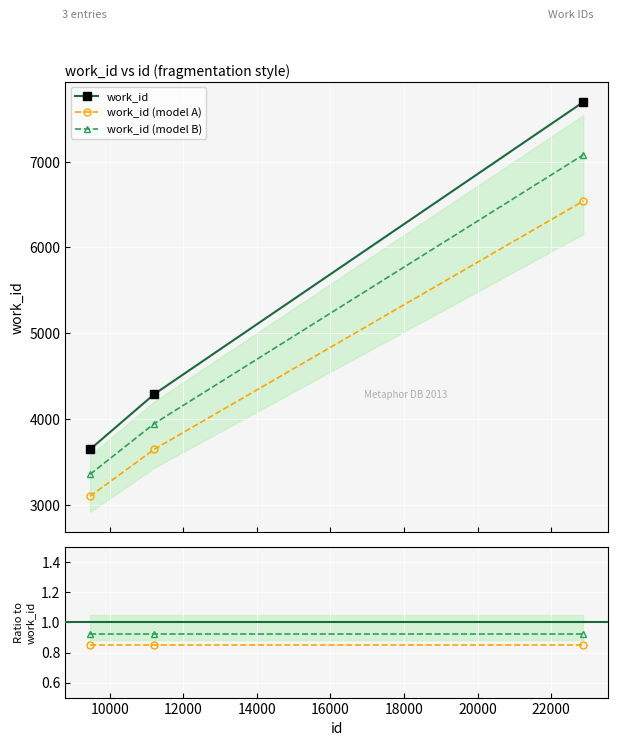

Is it true that the value at 11215 is 6306?

False